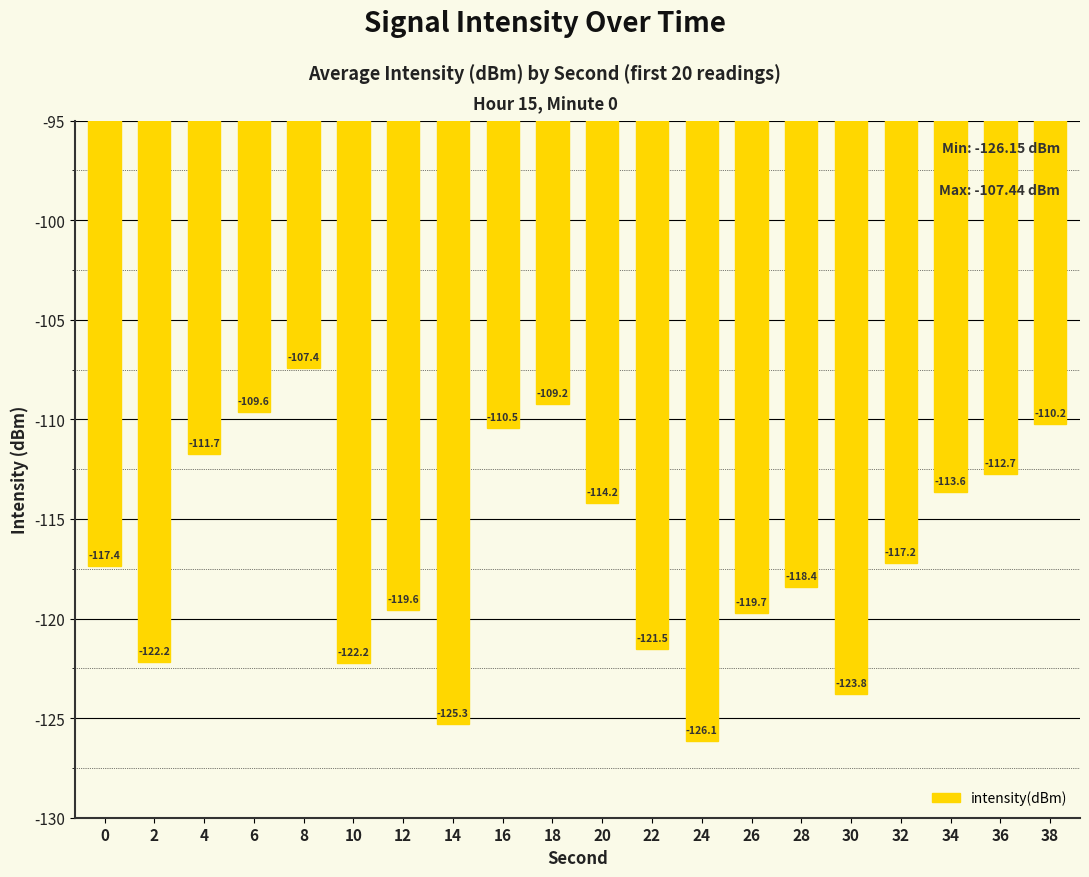

How many bars are there in total?

20